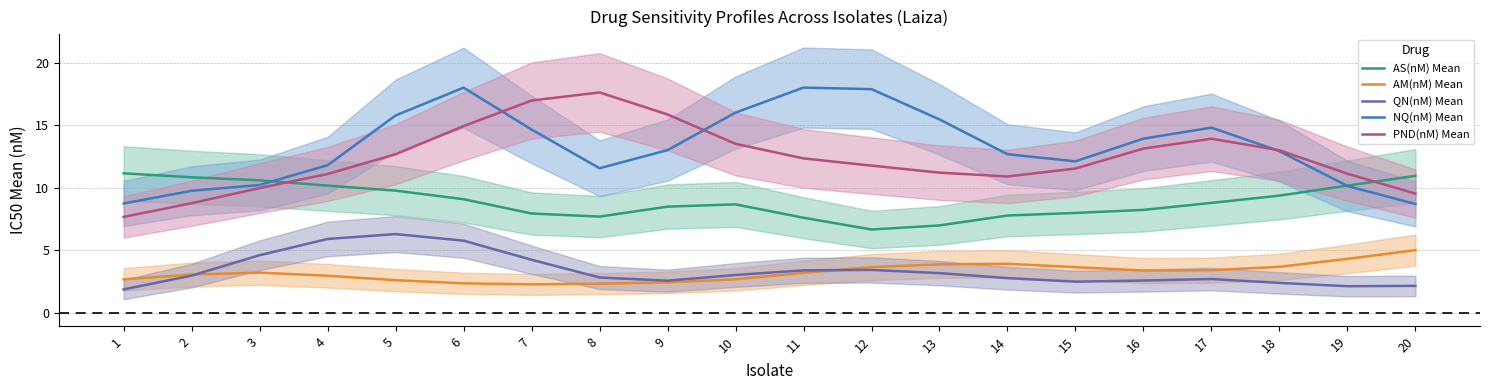

Does the chart display data point markers on the line(s)?

No